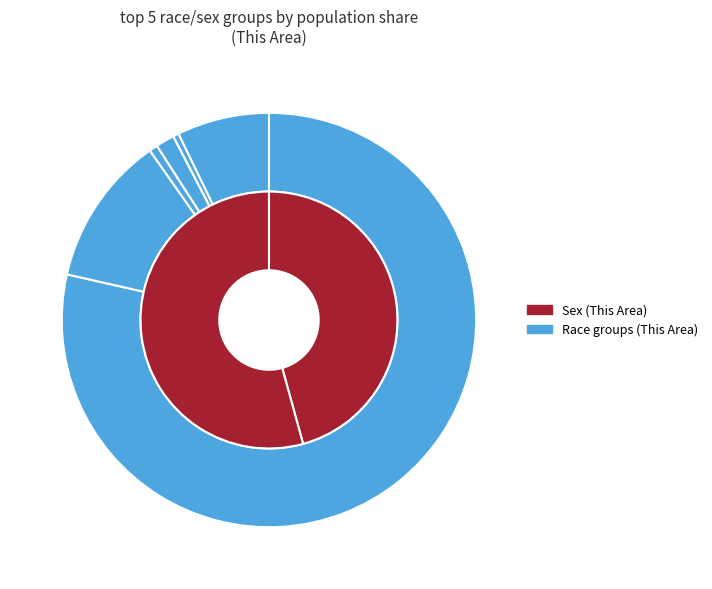

To the nearest percent, what portion does American Indian and Alaska Native represent?

1%